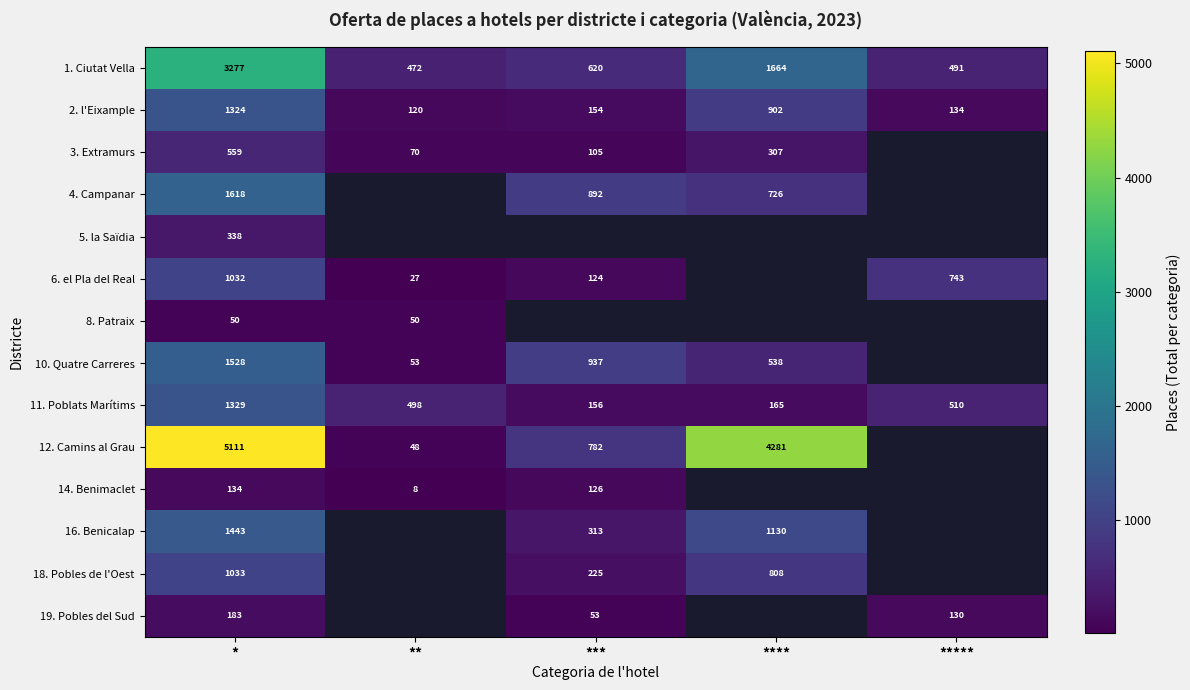

List the series in order of their peak value, lowest first.

8. Patraix, 14. Benimaclet, 19. Pobles del Sud, 5. la Saïdia, 3. Extramurs, 6. el Pla del Real, 18. Pobles de l'Oest, 2. l'Eixample, 11. Poblats Marítims, 16. Benicalap, 10. Quatre Carreres, 4. Campanar, 1. Ciutat Vella, 12. Camins al Grau